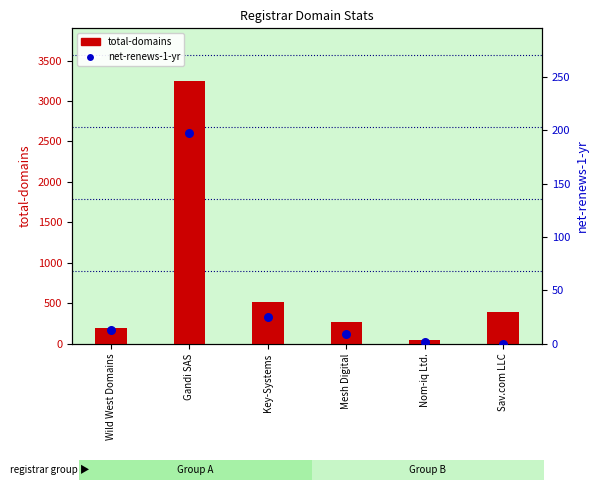

Which series has the largest total across all categories?

total-domains